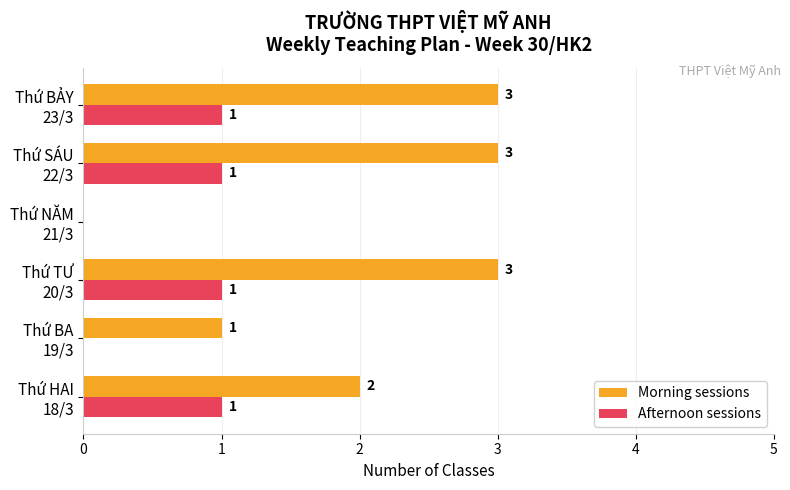

What are all the series names shown in the legend?

Morning sessions, Afternoon sessions